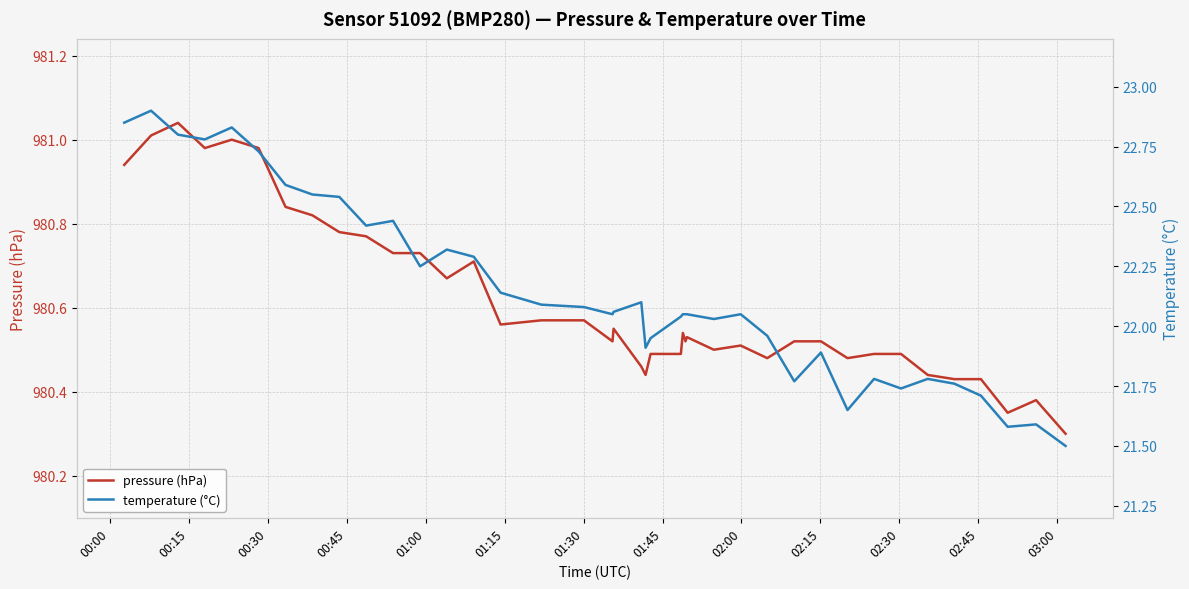

True or false: pressure (hPa) and temperature (°C) cross at least once.

False